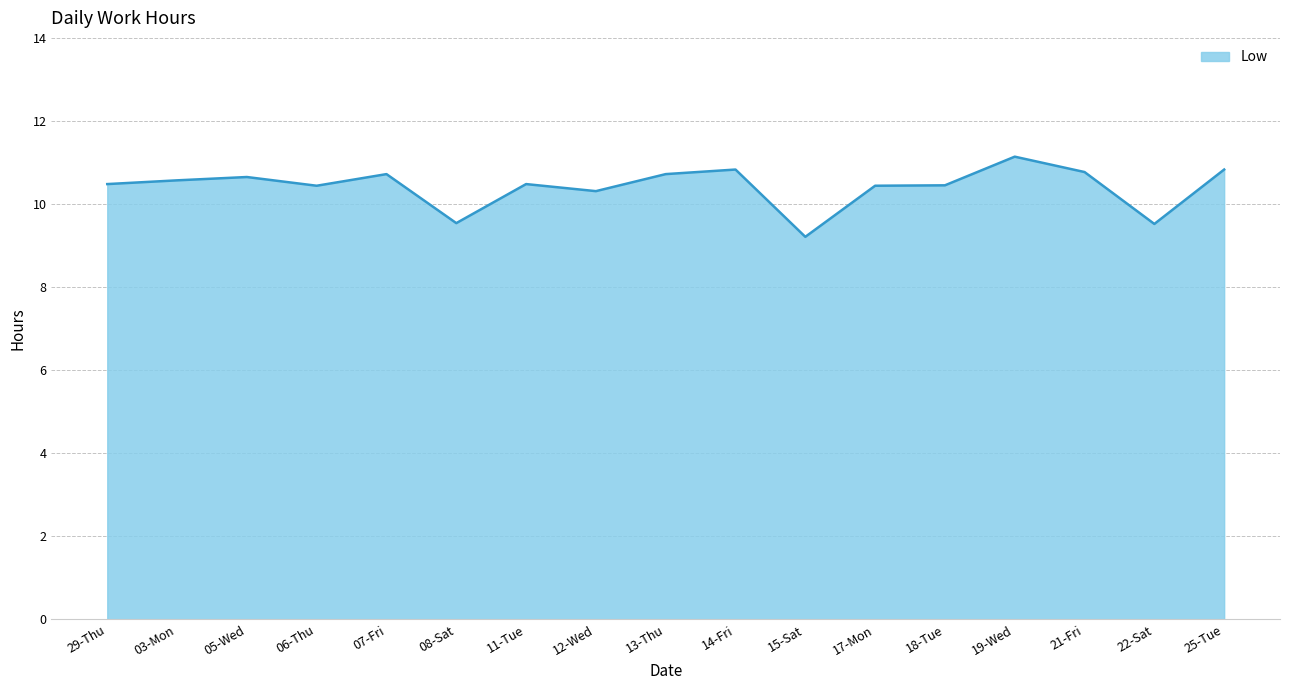

What position from the left is 22-Sat?

16